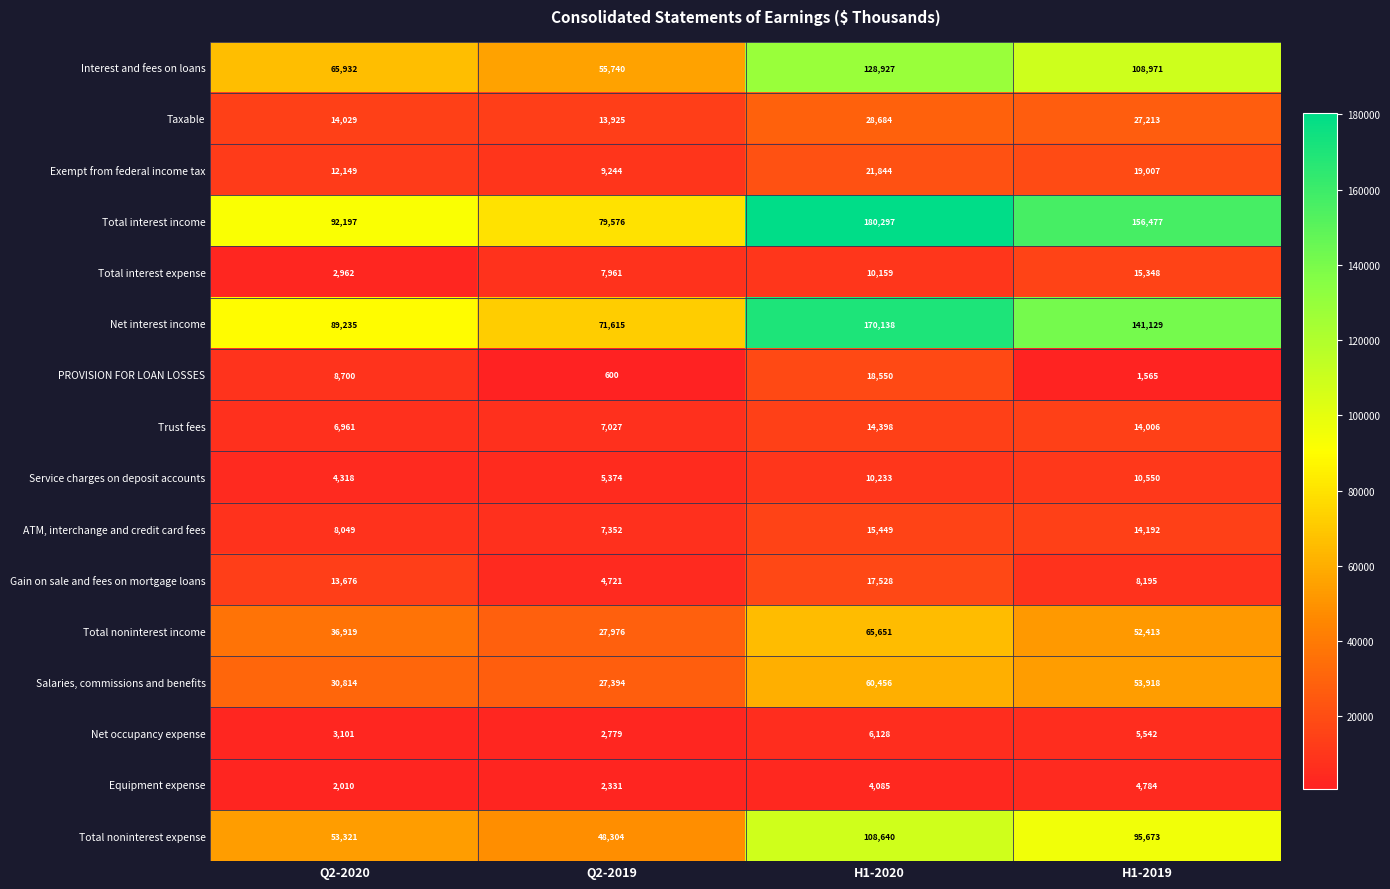

At H1-2019, list the series in order from largest to smallest.

Total interest income, Net interest income, Interest and fees on loans, Total noninterest expense, Salaries, commissions and benefits, Total noninterest income, Taxable, Exempt from federal income tax, Total interest expense, ATM, interchange and credit card fees, Trust fees, Service charges on deposit accounts, Gain on sale and fees on mortgage loans, Net occupancy expense, Equipment expense, PROVISION FOR LOAN LOSSES